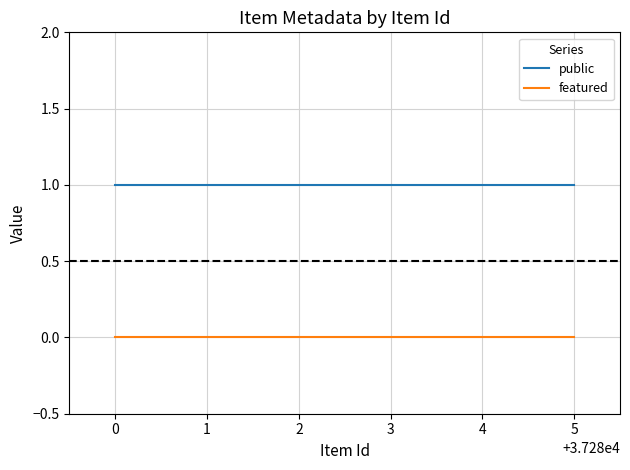

List the series in order of their peak value, highest first.

public, featured